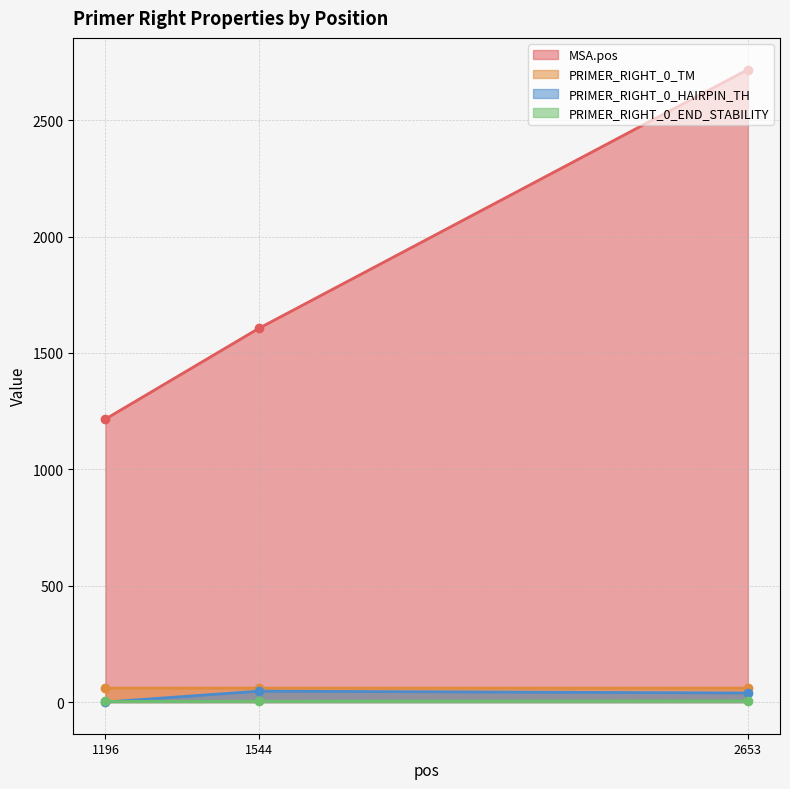

Count the number of data series in this chart.

4